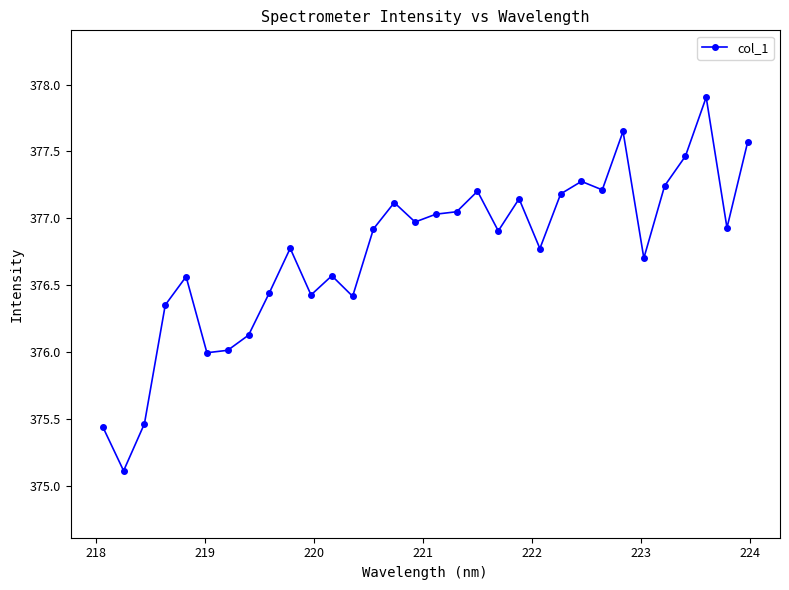

How many lines are shown in the chart?

1